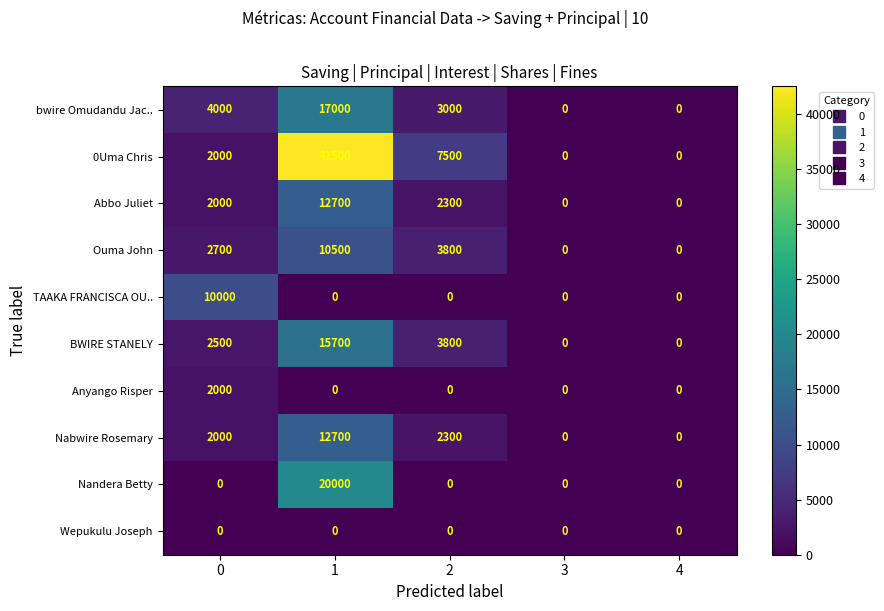

How many categories are shown in the chart?

5